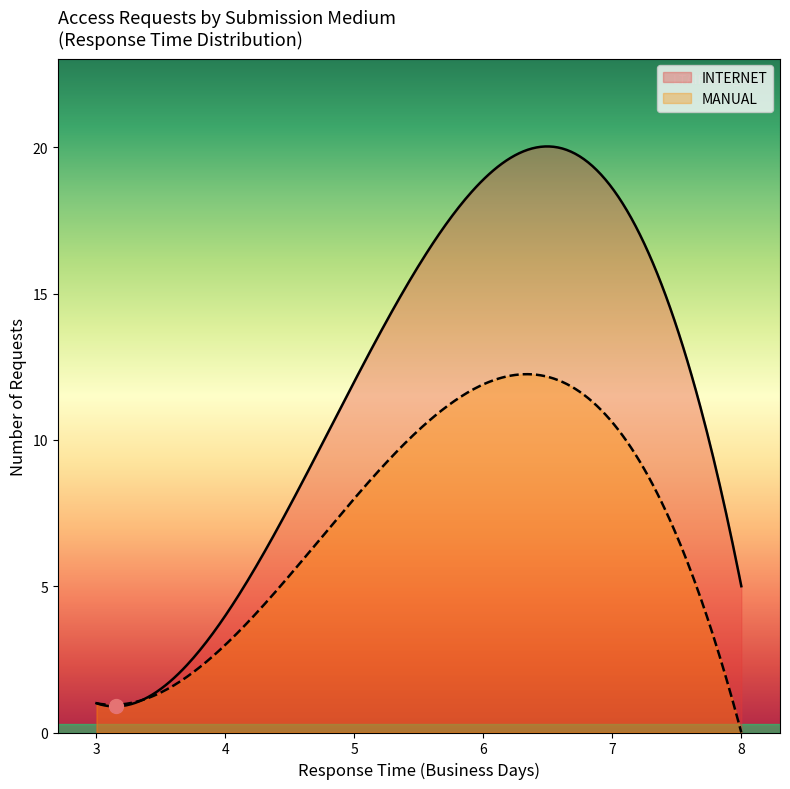

Which series has the largest total across all categories?

INTERNET